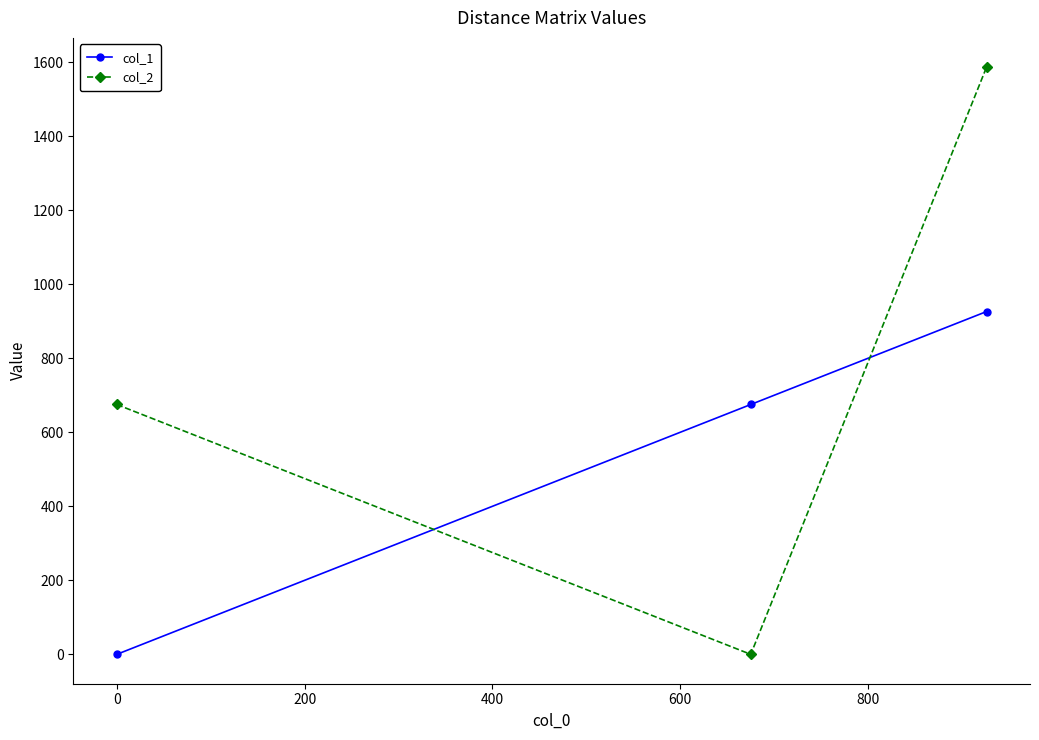

Rank the series by their maximum value, from lowest to highest.

col_1, col_2